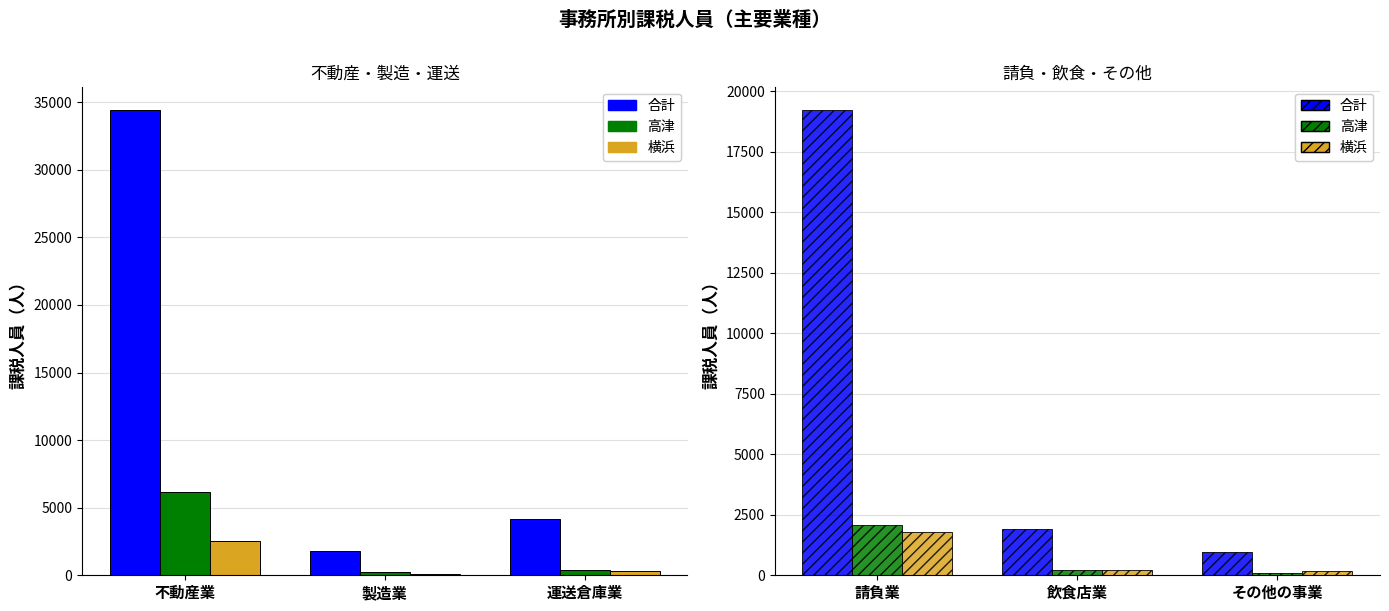

True or false: 横浜 has a value of 176 at その他の事業.

True